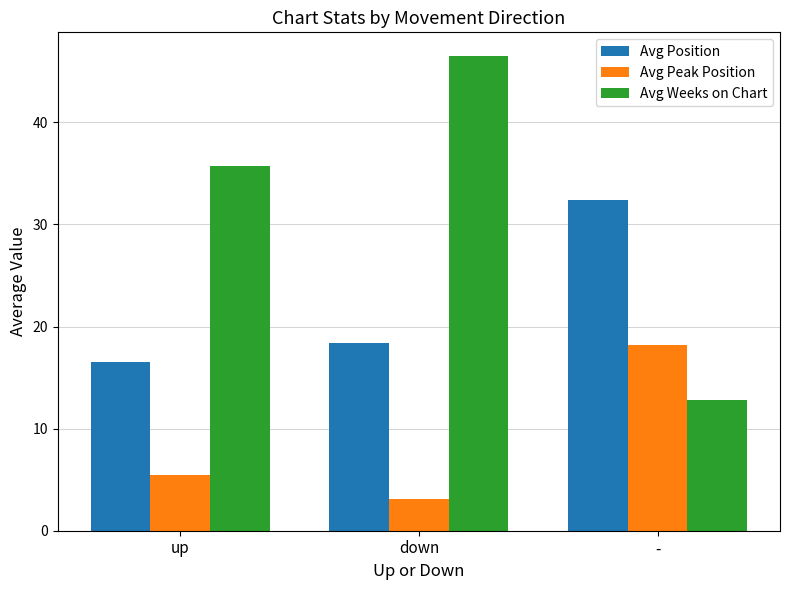

What is the difference between the highest and lowest values at -?

19.7